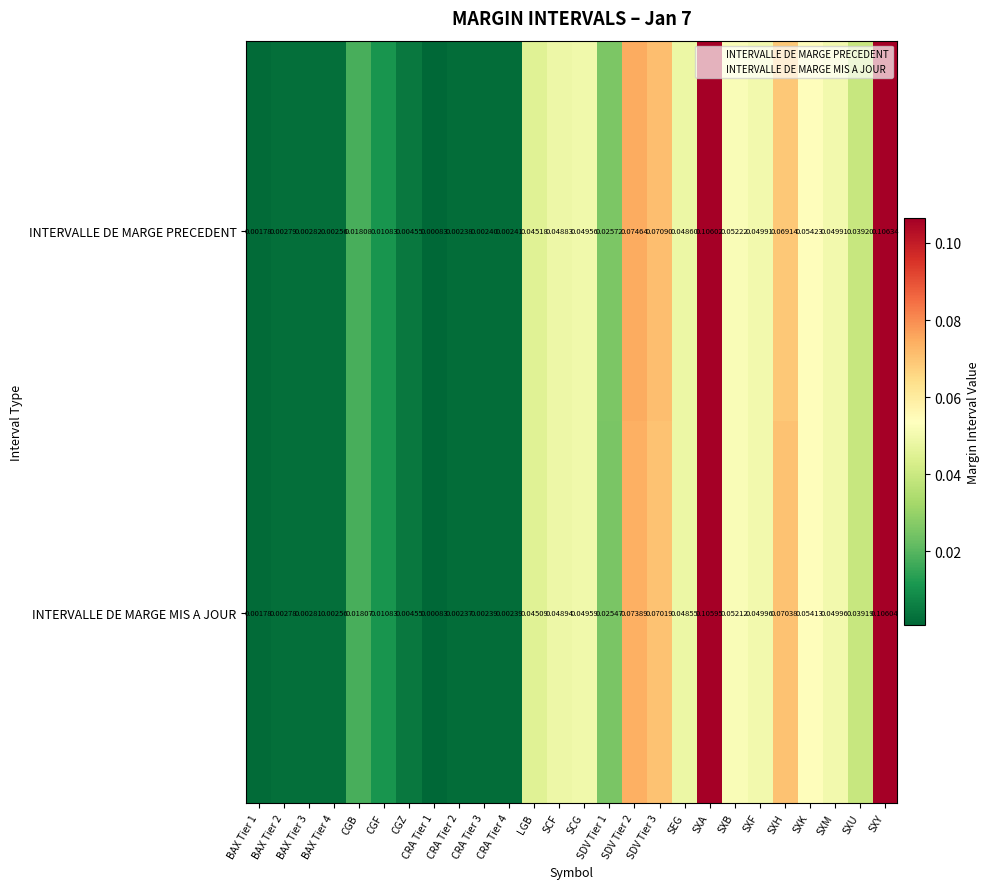

At which category is the sum across all series the highest?

SXY